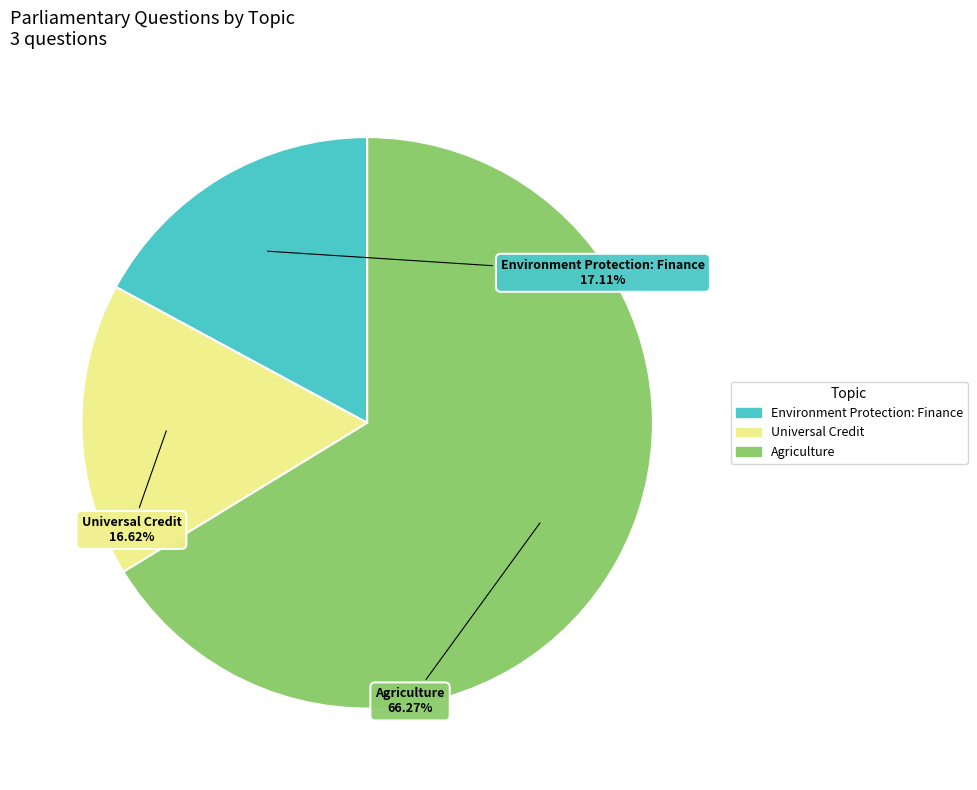

To the nearest percent, what is the average slice percentage?

33%